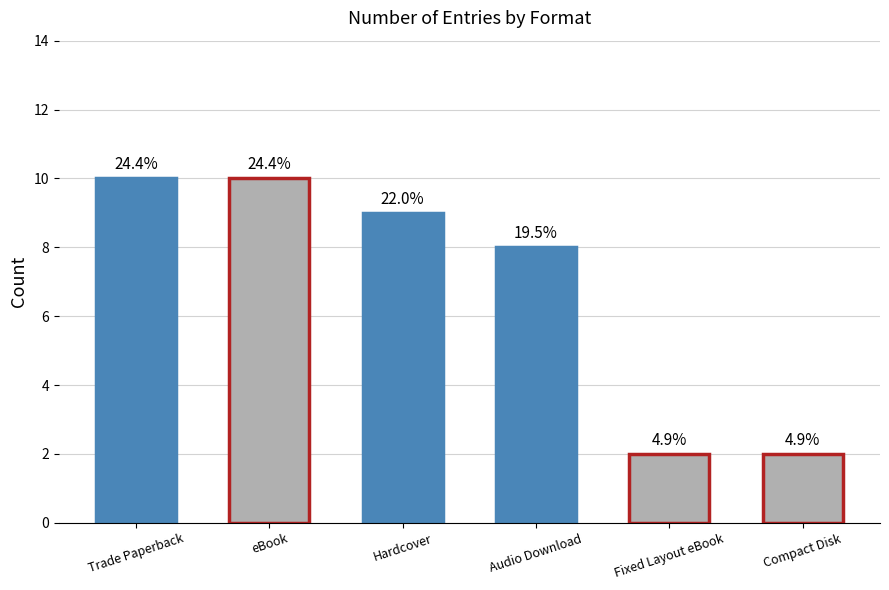

Which label corresponds to the smallest value in the chart?

Fixed Layout eBook